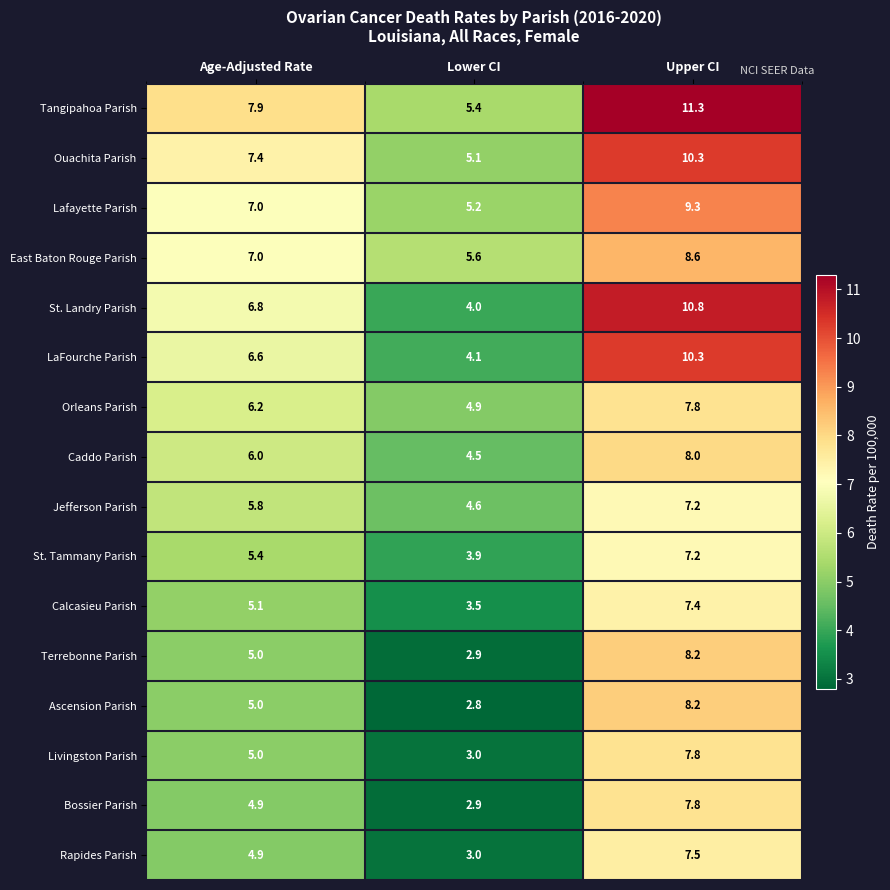

The Orleans Parish series shows 7.8 at Upper CI. True or false?

True